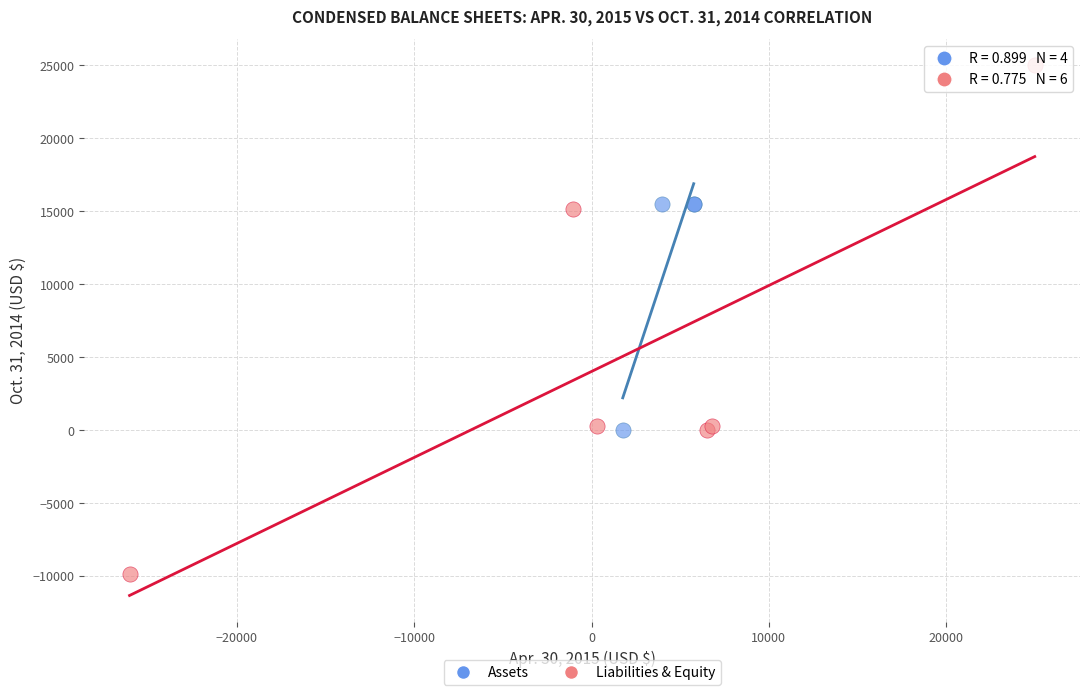

Which series has the largest Y range (max minus min)?

Liabilities & Equity